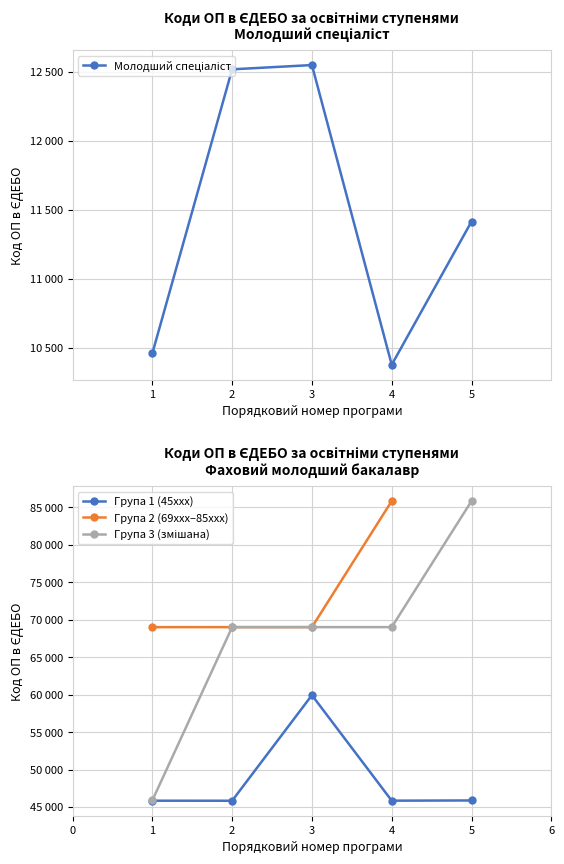

List the labels in order of value, smallest first.

4, 1, 5, 2, 3